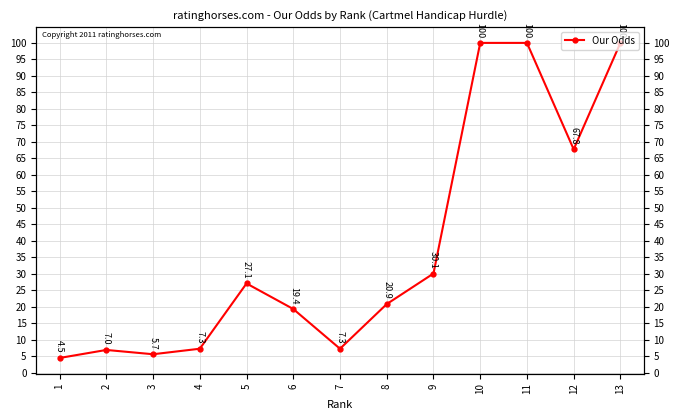

Rank the categories by value from highest to lowest.

10, 11, 13, 12, 9, 5, 8, 6, 4, 7, 2, 3, 1